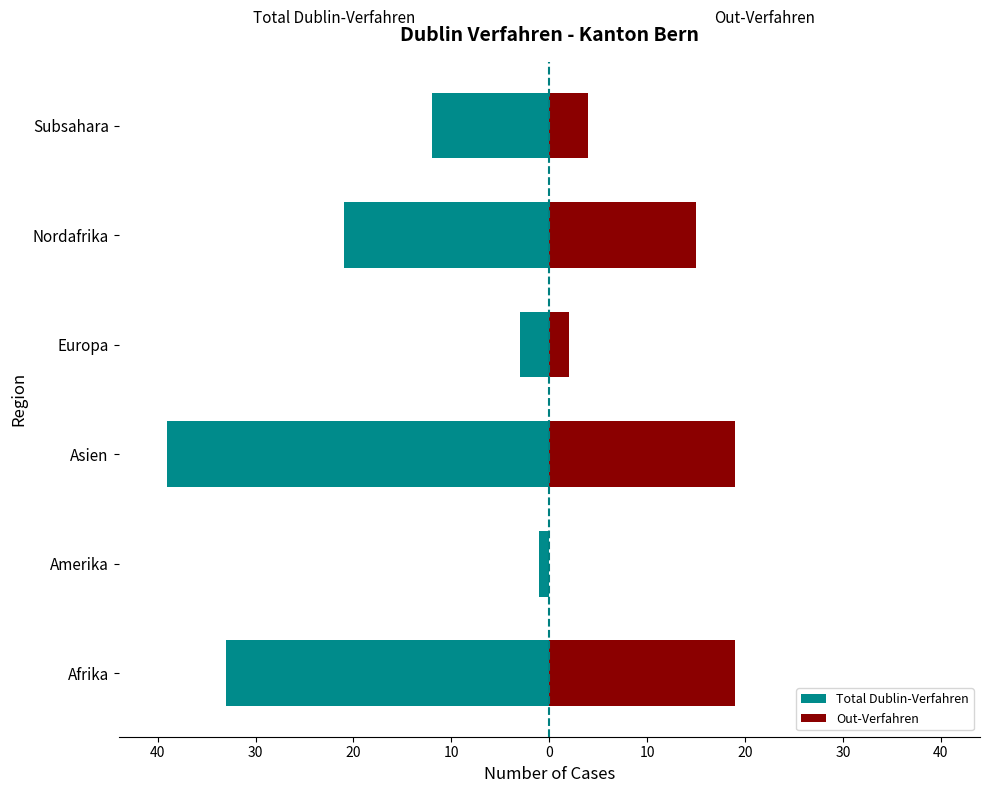

Which series changed the most between Afrika and Europa?

Total Dublin-Verfahren